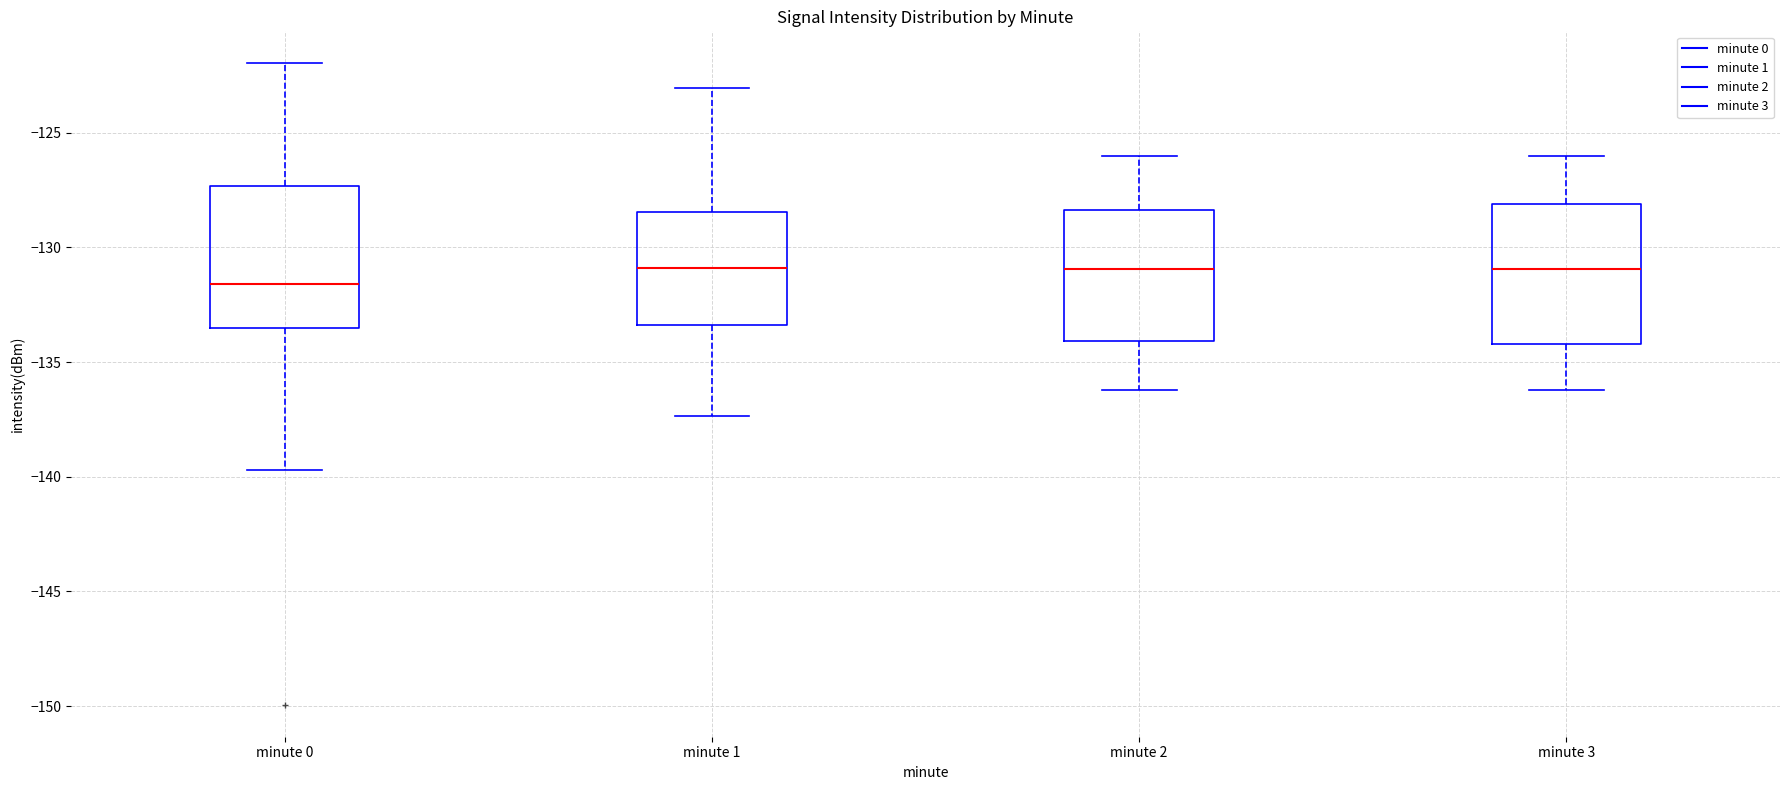

Reading left to right, transcribe this box plot: for each box, give where its median line is, the range the box spans, and where its two whiskers end, as read against the y-axis. The values are not printed on the chart, so give them approximately, as read against the axis.

minute 0: median -131.5, box -133.5 to -127.5, whiskers -139.5 to -122.0
minute 1: median -131.0, box -133.5 to -128.5, whiskers -137.5 to -123.0
minute 2: median -131.0, box -134.0 to -128.5, whiskers -136.0 to -126.0
minute 3: median -131.0, box -134.0 to -128.0, whiskers -136.0 to -126.0